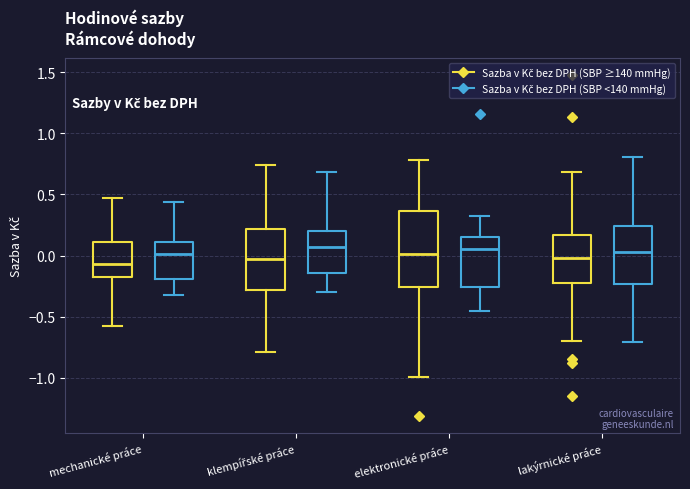

Where does the median line of the box for elektronické práce (Sazba v Kč bez DPH (SBP ≥140 mmHg)) sit on the y-axis? The values are not printed on the chart, so give them approximately, as read against the axis.

0.00